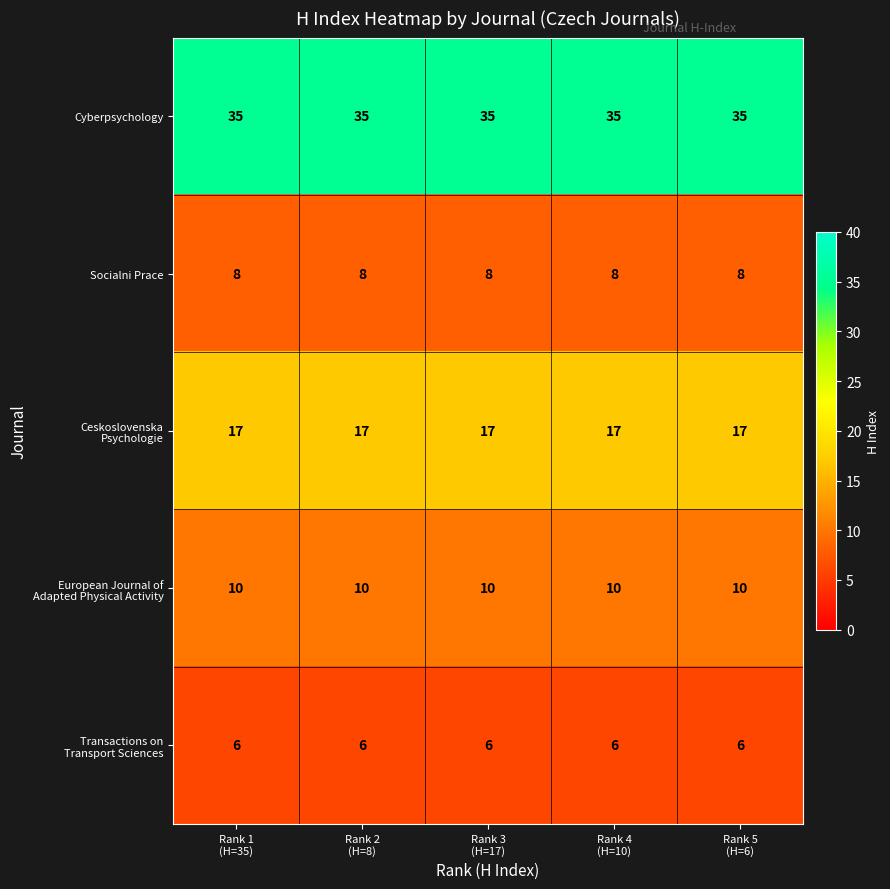

What is the smallest value displayed?

6